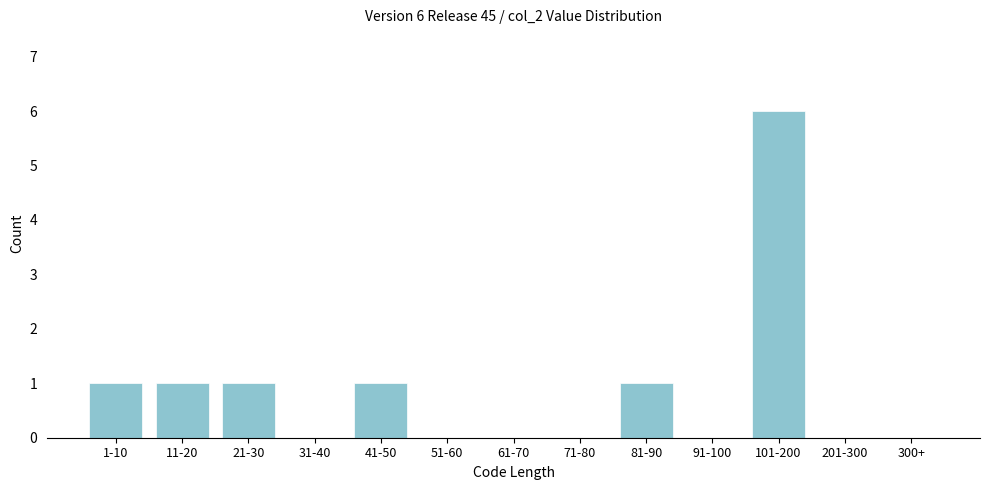

Reading right to left, list all the values displayed in this chart.

300+=0	201-300=0	101-200=6	91-100=0	81-90=1	71-80=0	61-70=0	51-60=0	41-50=1	31-40=0	21-30=1	11-20=1	1-10=1